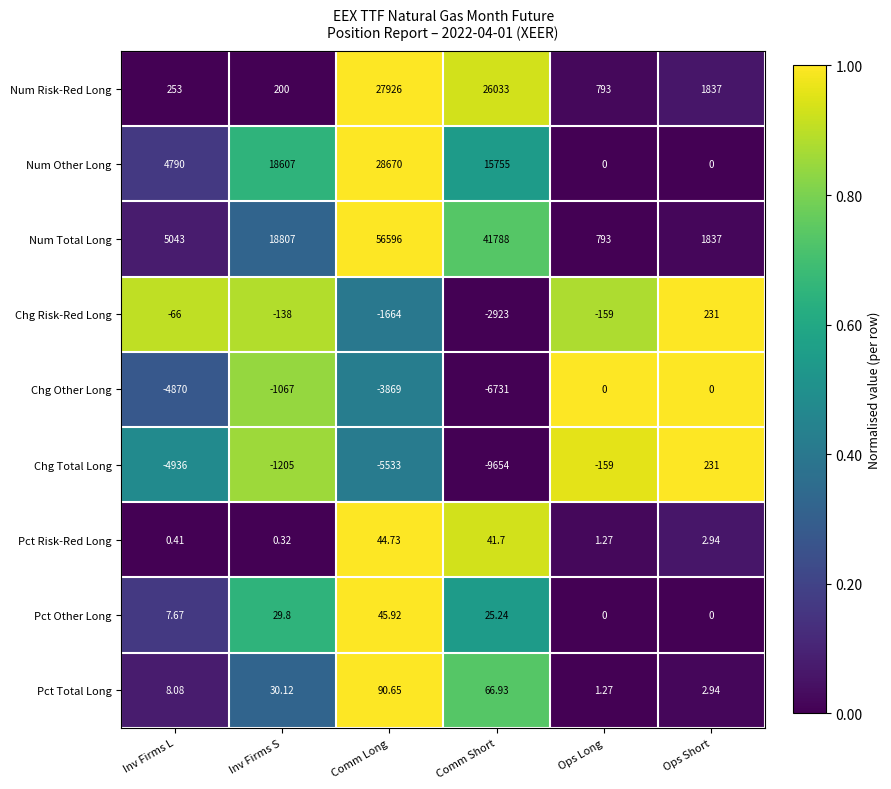

How many values in Chg Other Long are below zero?

4